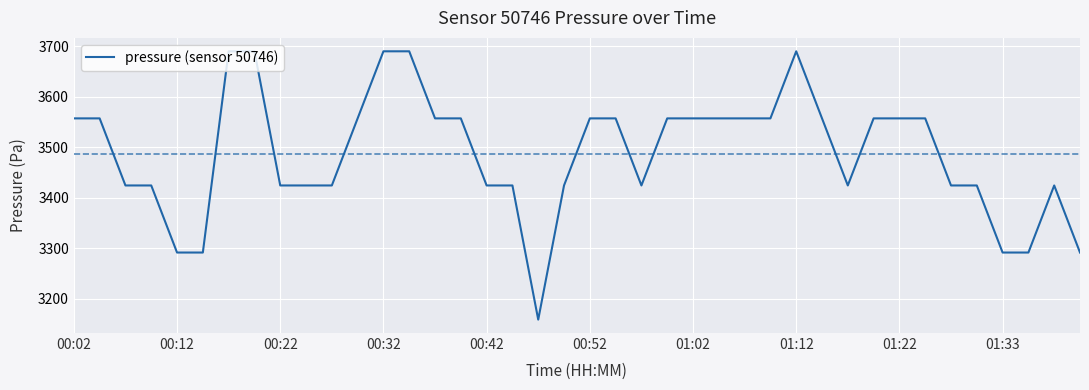

Reading left to right, extract all data points from this chart.

3557.0	3557.0	3424.3	3424.3	3291.6	3291.6	3689.7	3689.7	3424.3	3424.3	3424.3	3557.0	3689.7	3689.7	3557.0	3557.0	3424.3	3424.3	3158.9	3424.3	3557.0	3557.0	3424.3	3557.0	3557.0	3557.0	3557.0	3557.0	3689.7	3557.0	3424.3	3557.0	3557.0	3557.0	3424.3	3424.3	3291.6	3291.6	3424.3	3291.6